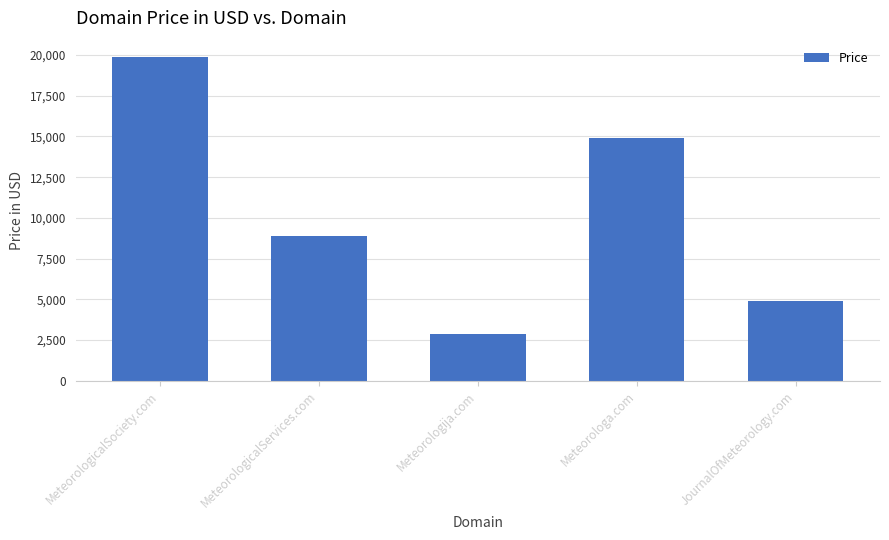

What is the label of the 4th bar from the left?

Meteorologa.com